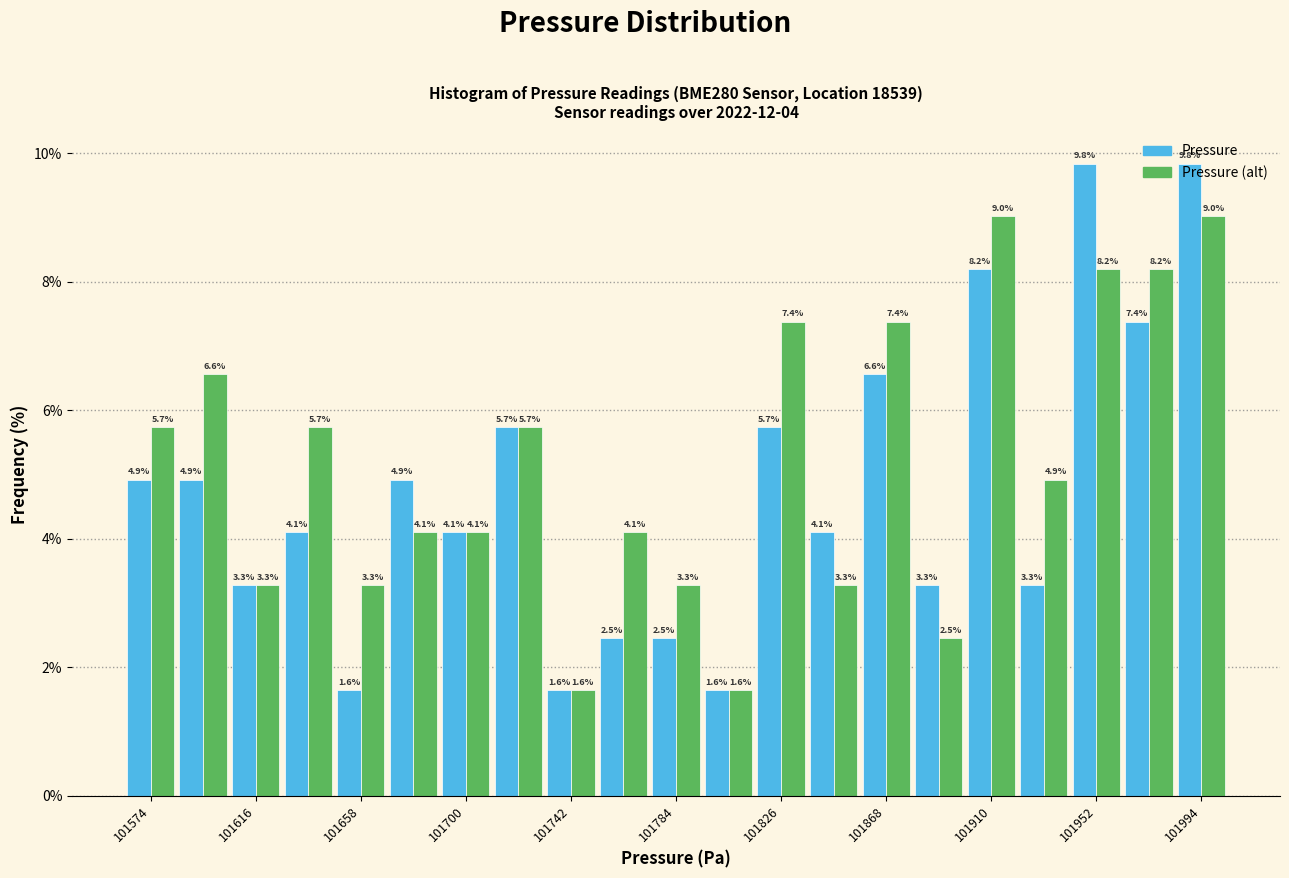

What is the height of the Pressure bar covering 101795 to 101815 on the x-axis? The bar edges are not printed on the chart, so give them approximately, as read against the axis.

1.6